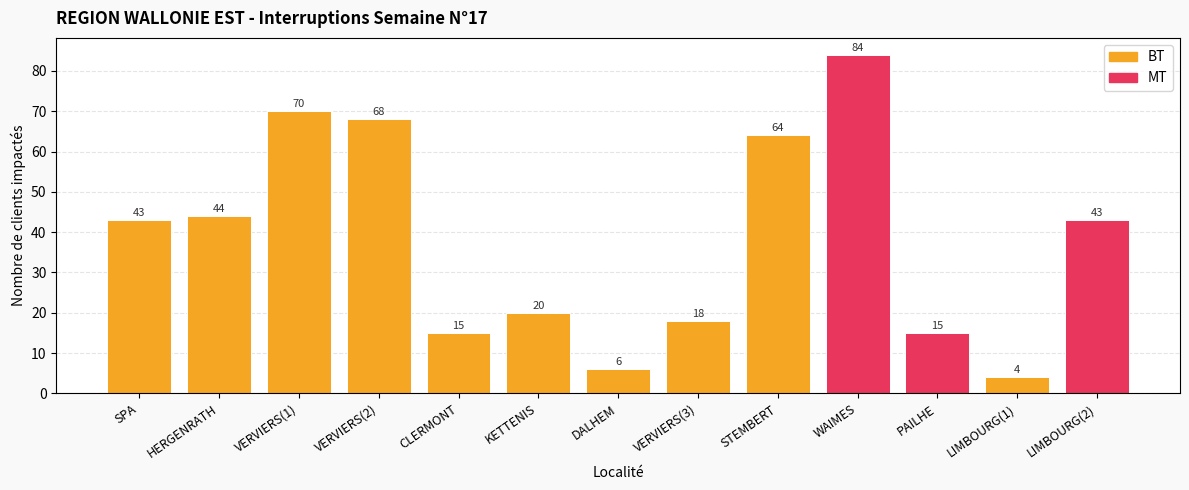

What is the greatest value displayed?

84